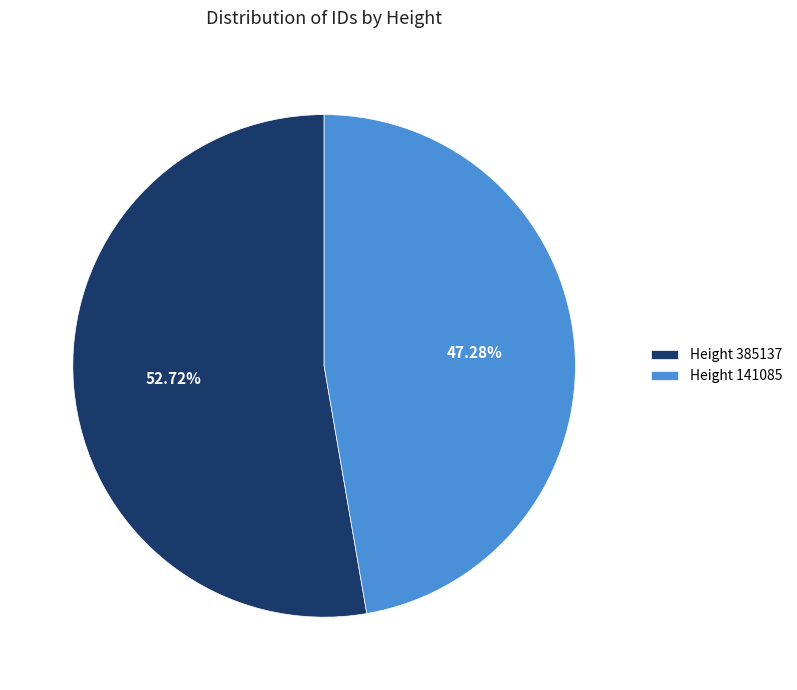

Which category accounts for the majority?

Height 385137